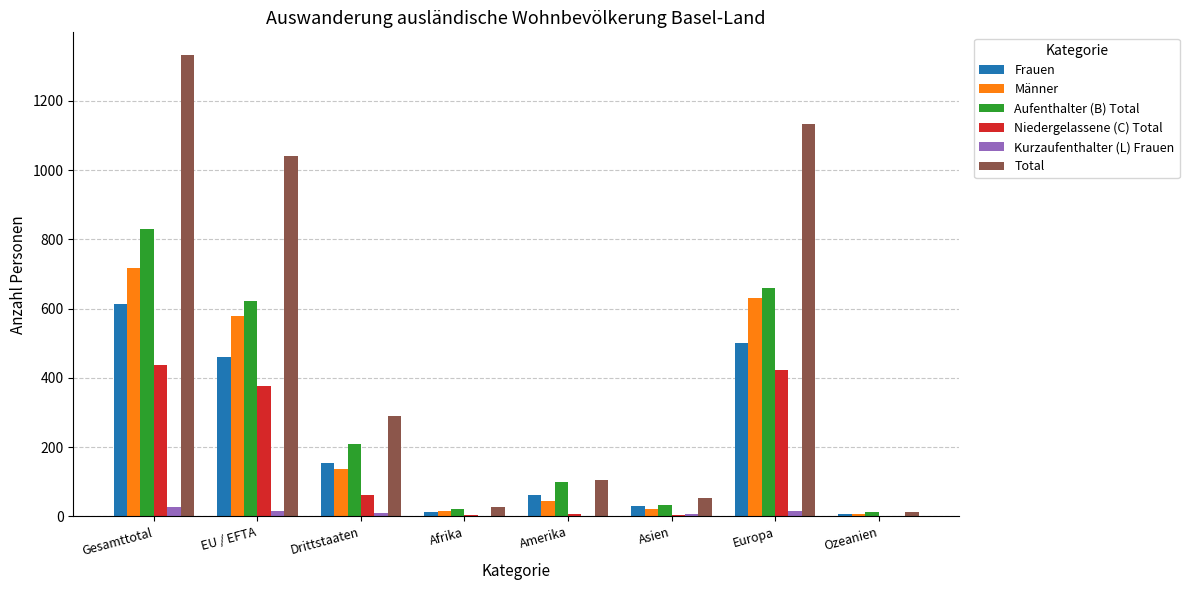

Between Drittstaaten and Asien, which series saw the biggest shift?

Total